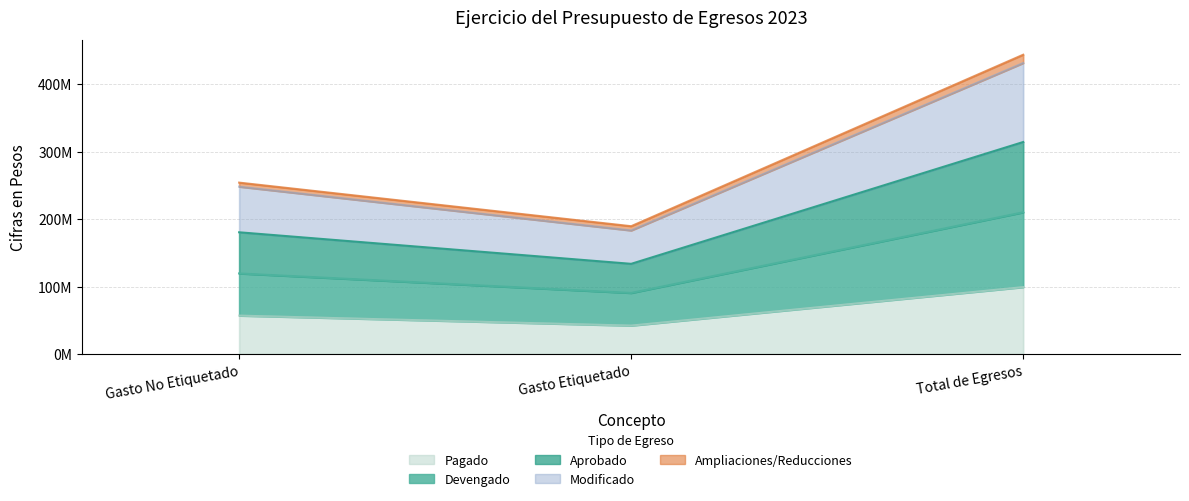

True or false: Devengado has a value of 210087950 at Total de Egresos.

True